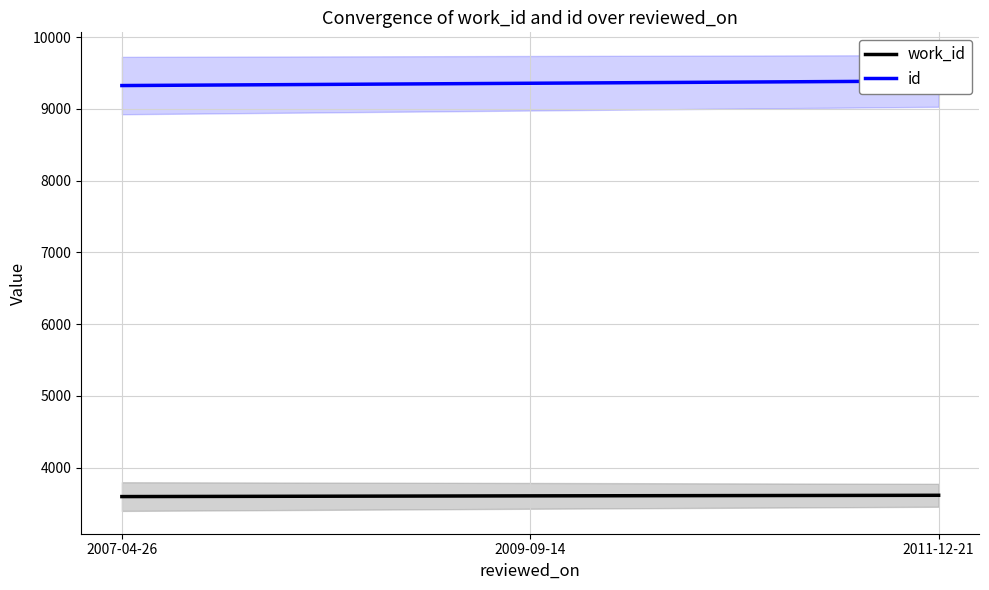

What is the label of the 1st point from the right?

2011-12-21